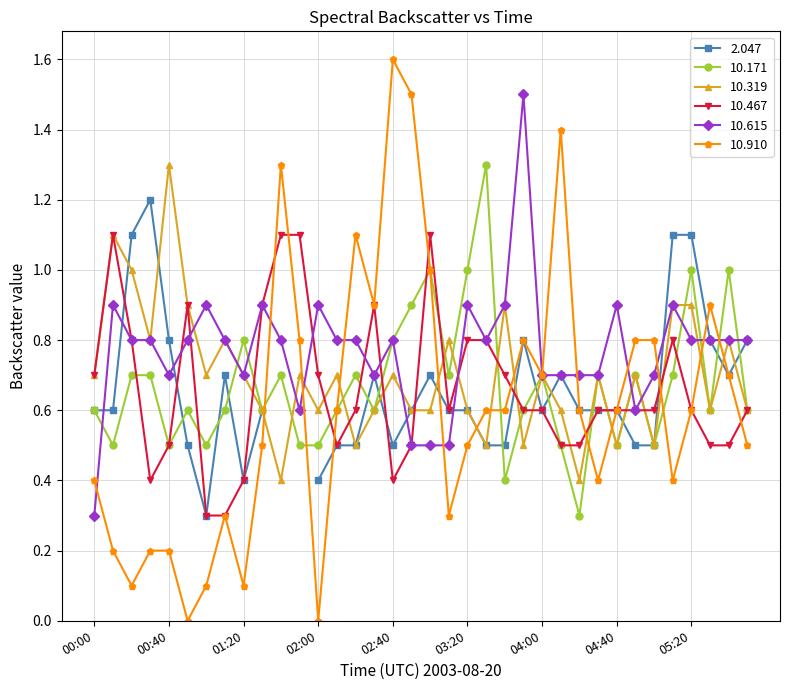

What is the minimum value for 10.171?

0.3